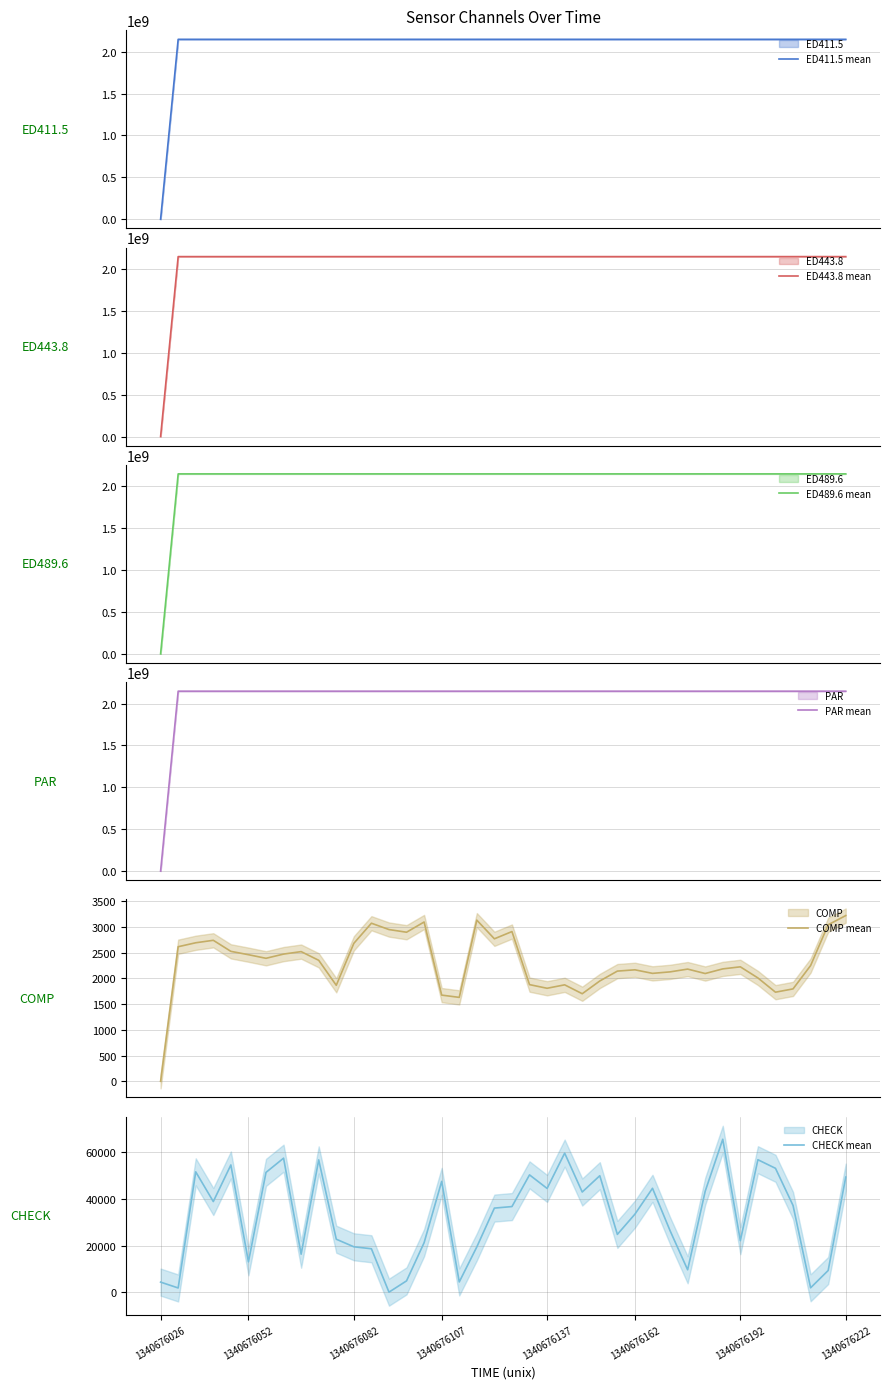

At how many categories does at least one series exceed 1218120372?

39